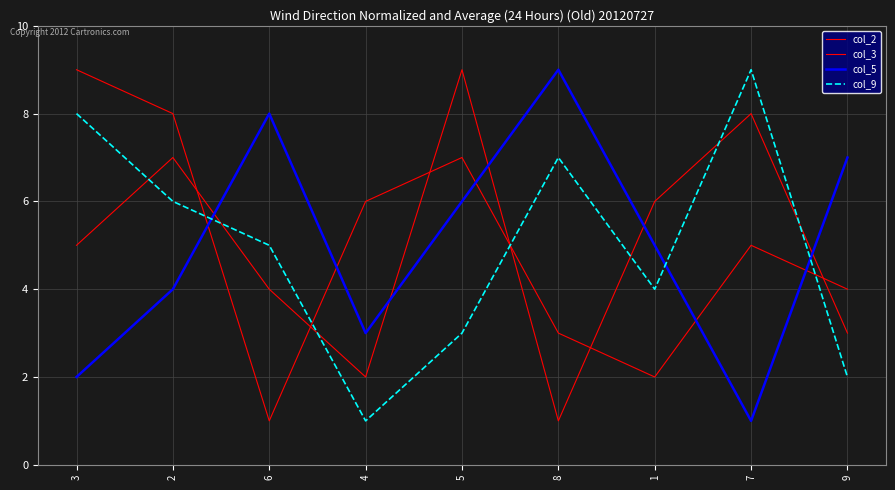

How many lines are shown in the chart?

4